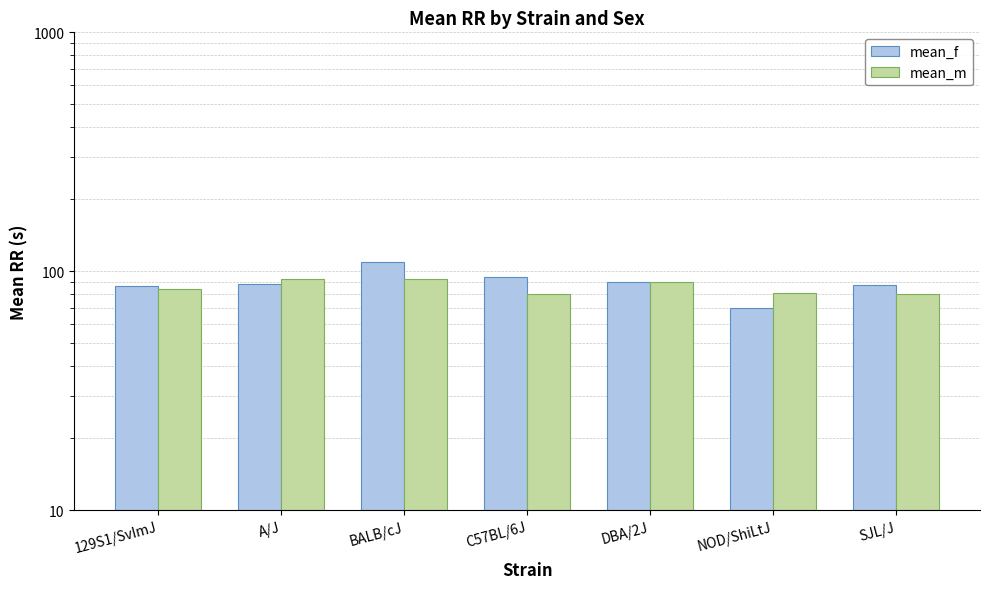

Is it true that mean_f equals 194.0 at BALB/cJ?

False